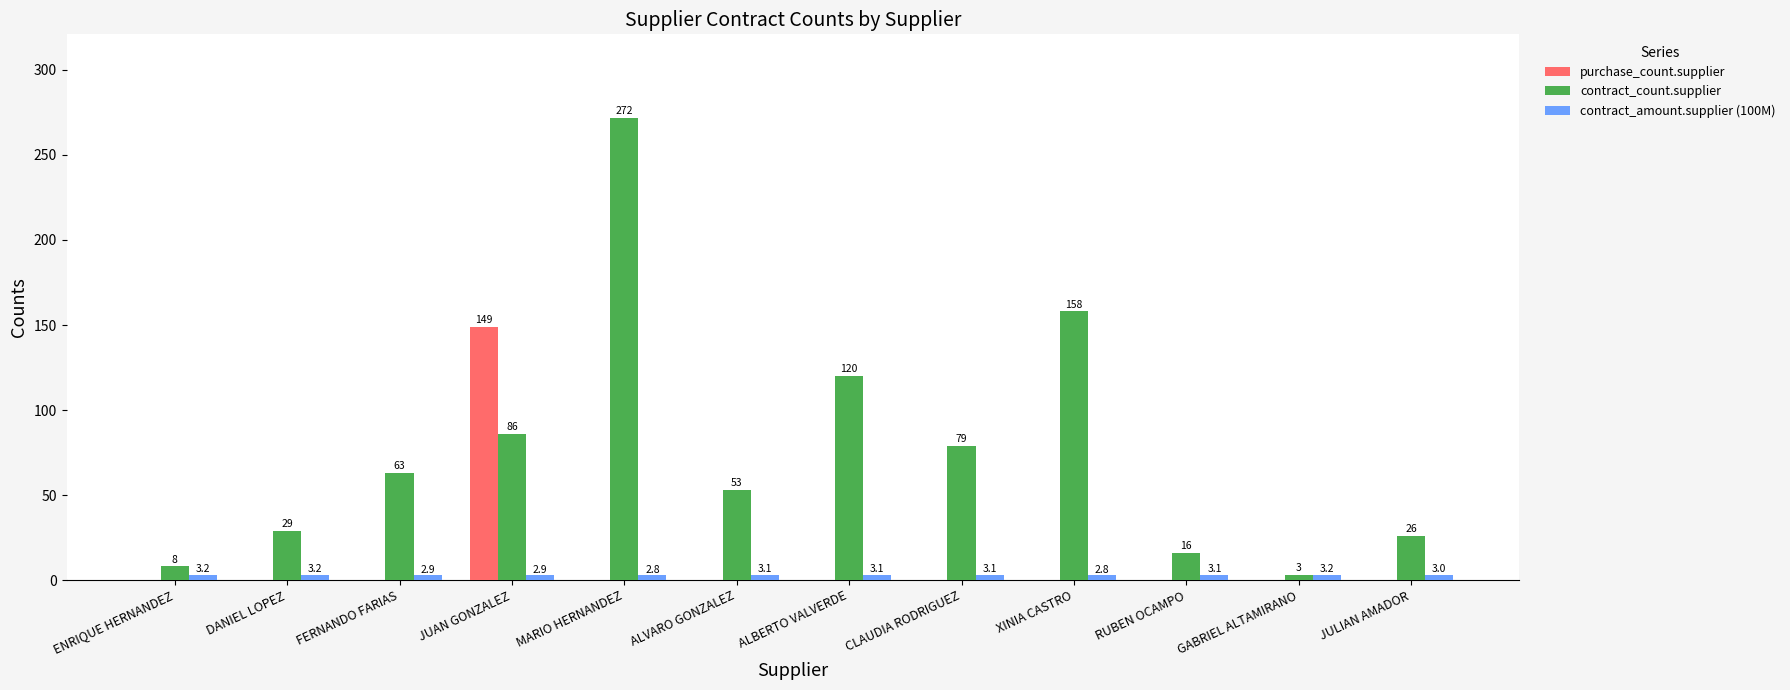

Does the chart contain stacked bars?

No